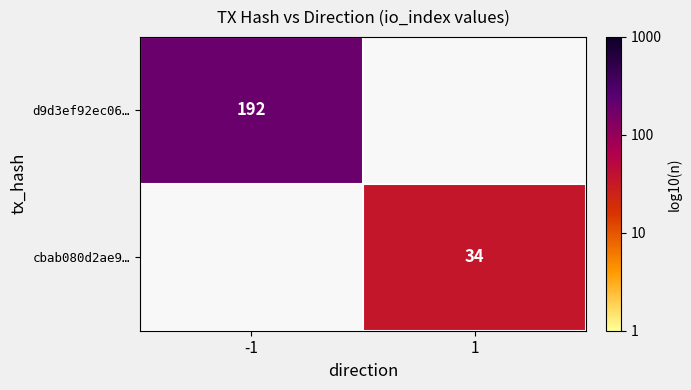

Is the value of d9d3ef92ec06… at -1 greater than the value of cbab080d2ae9… at 1?

Yes